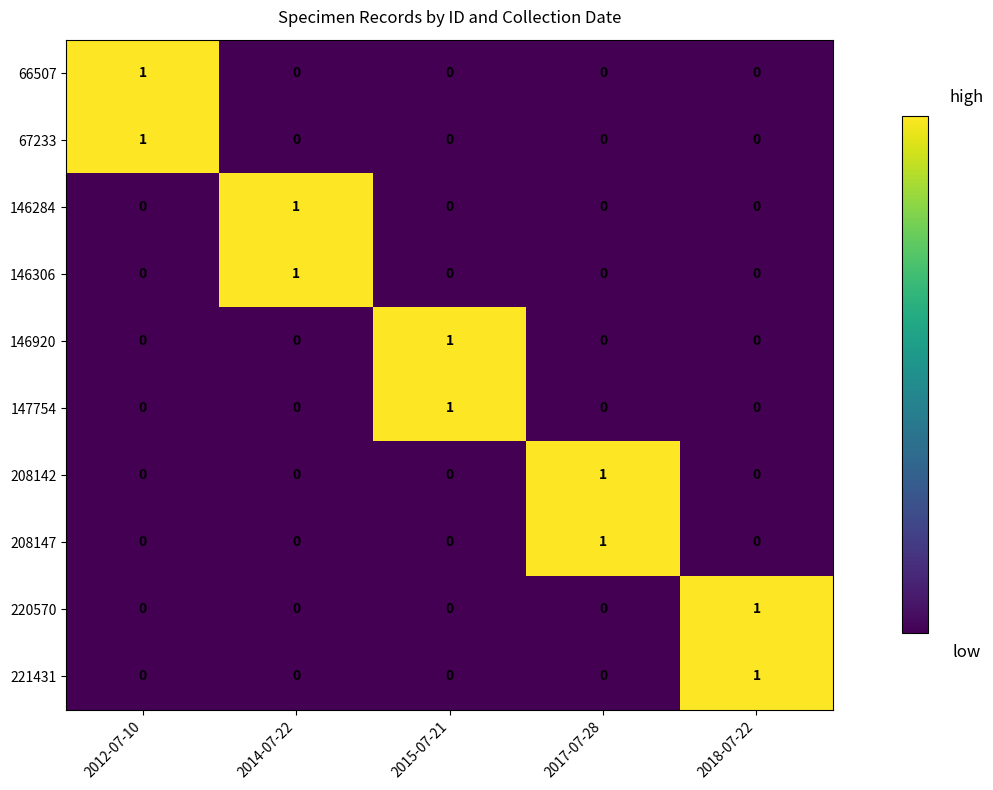

Is it true that 66507 equals 0 at 2017-07-28?

True